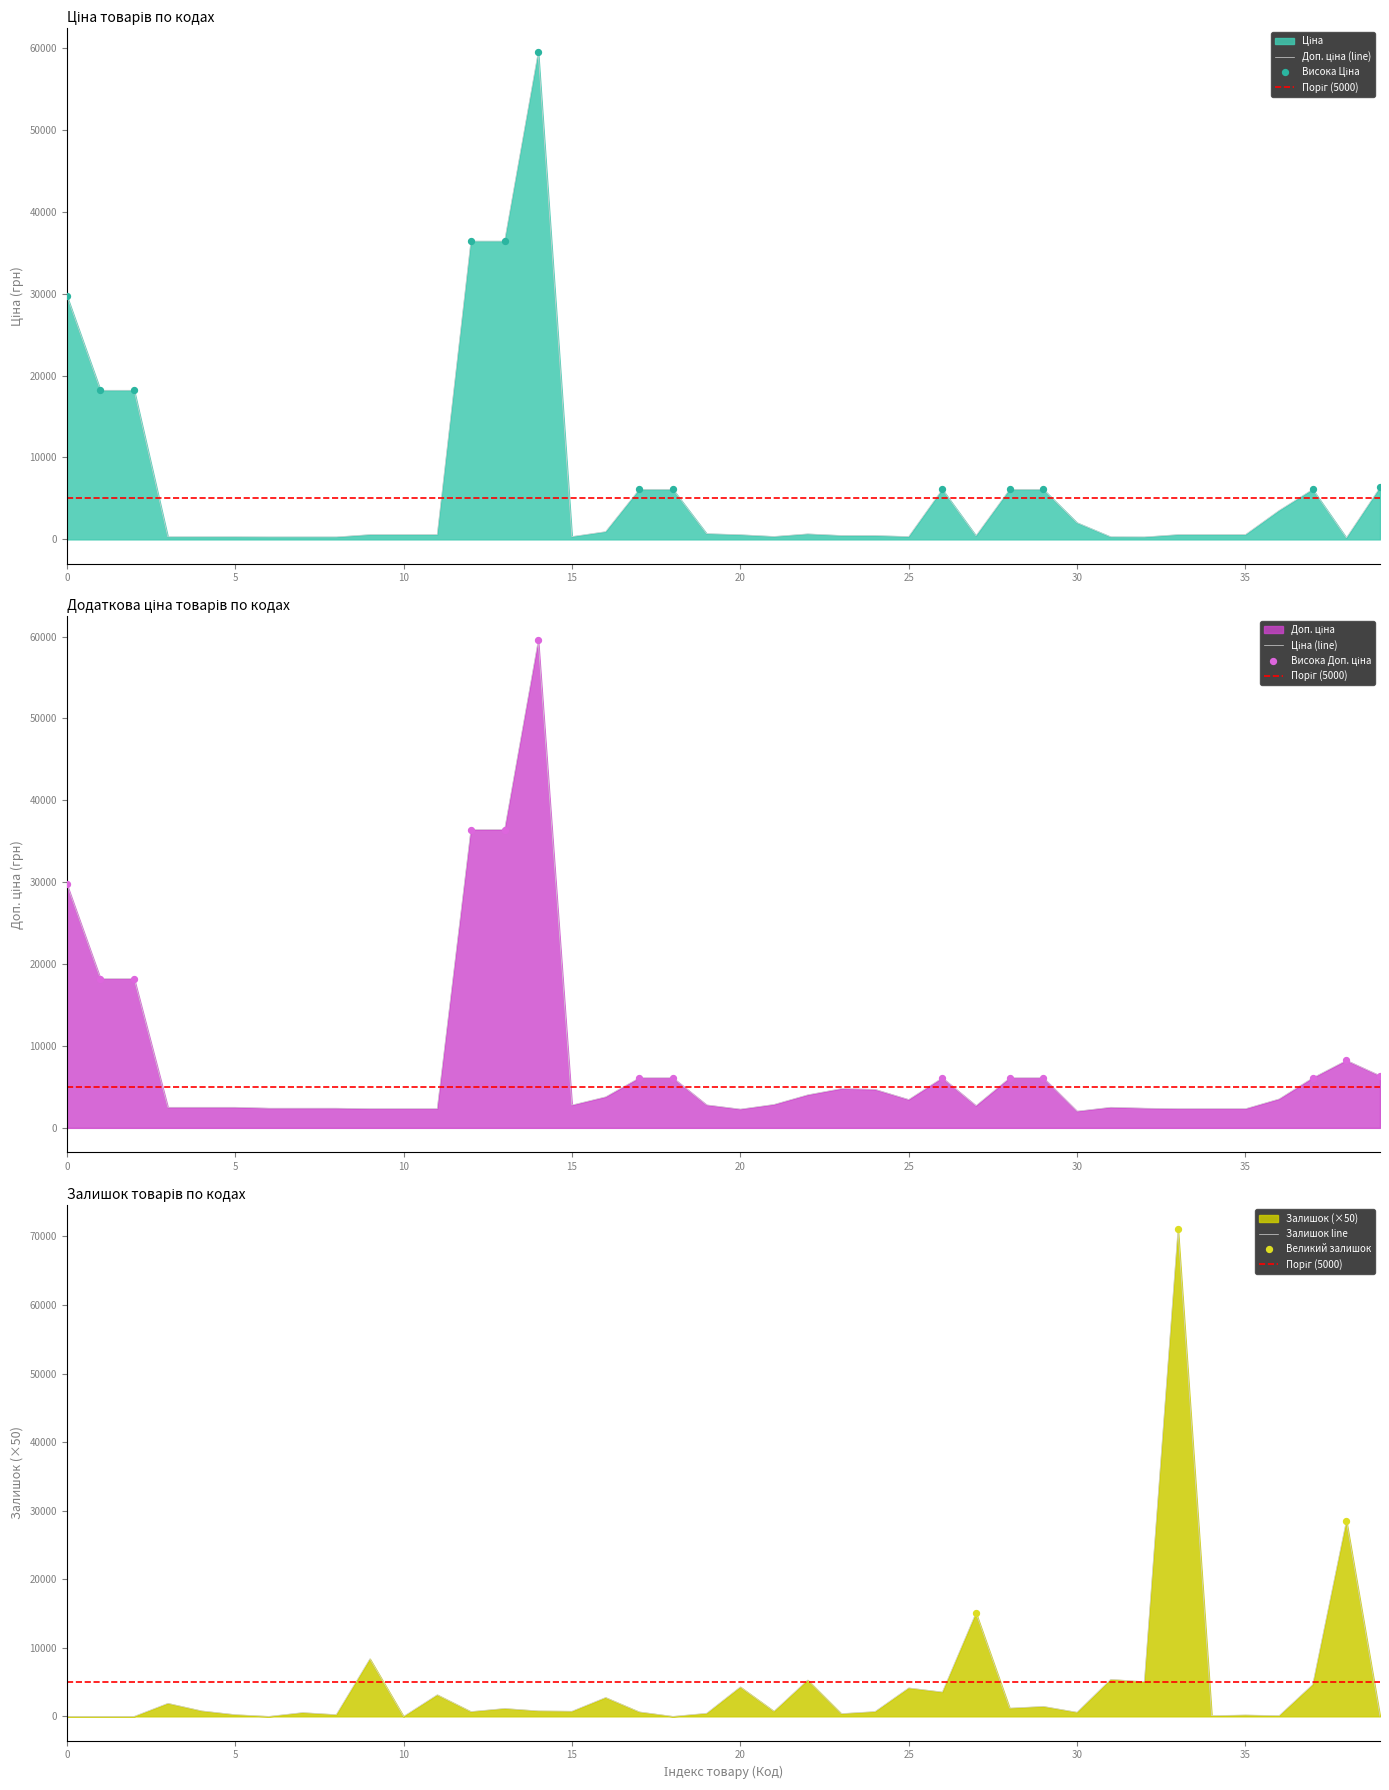

Which series contains the highest Y value?

Залишок